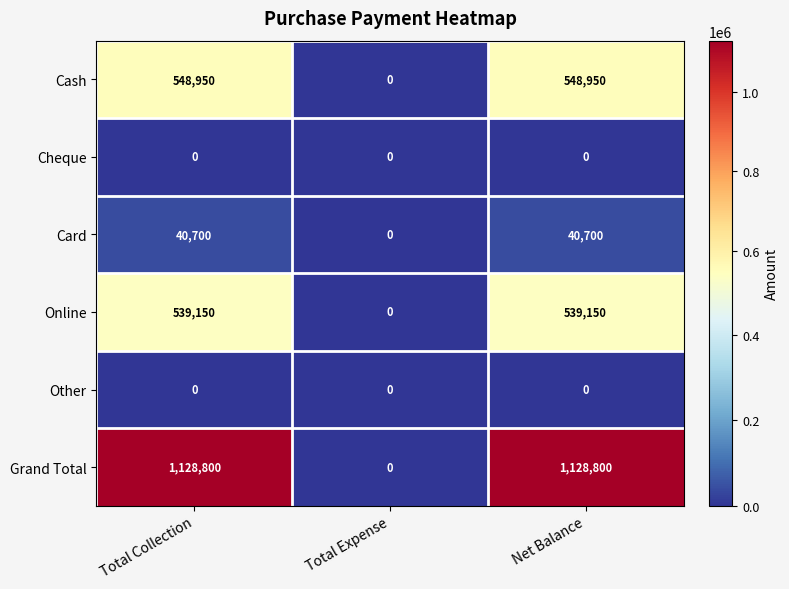

True or false: Other has a value of 0 at Net Balance.

True